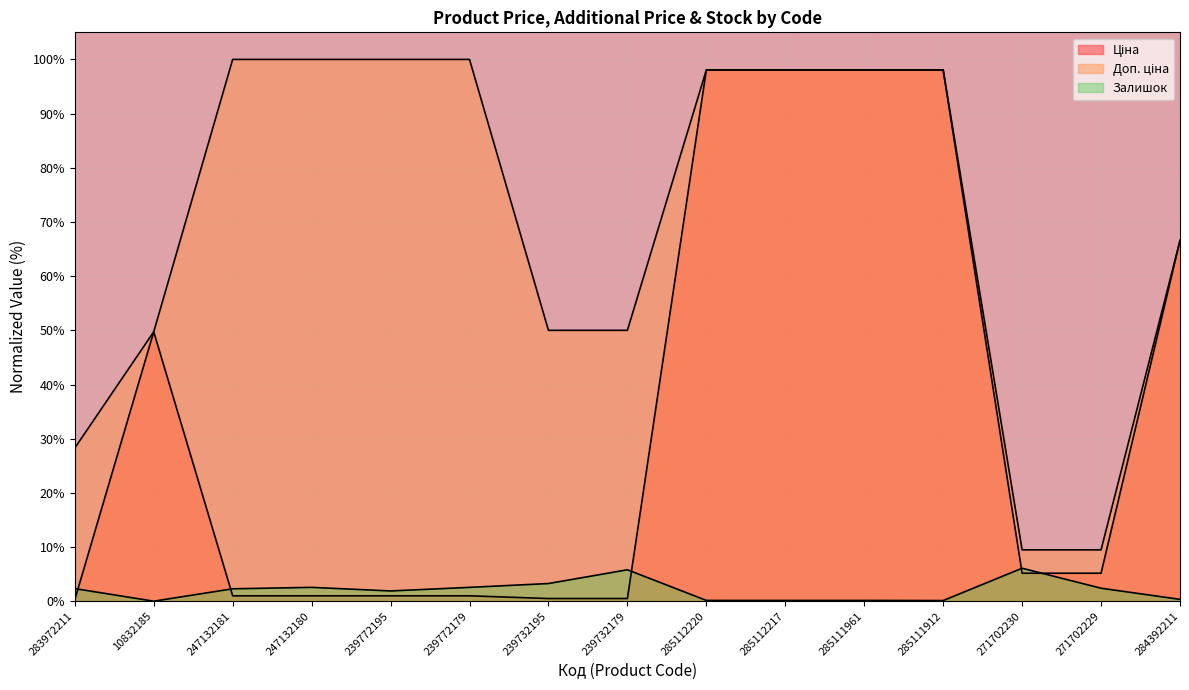

What is the label of the 7th point from the right?

285112220